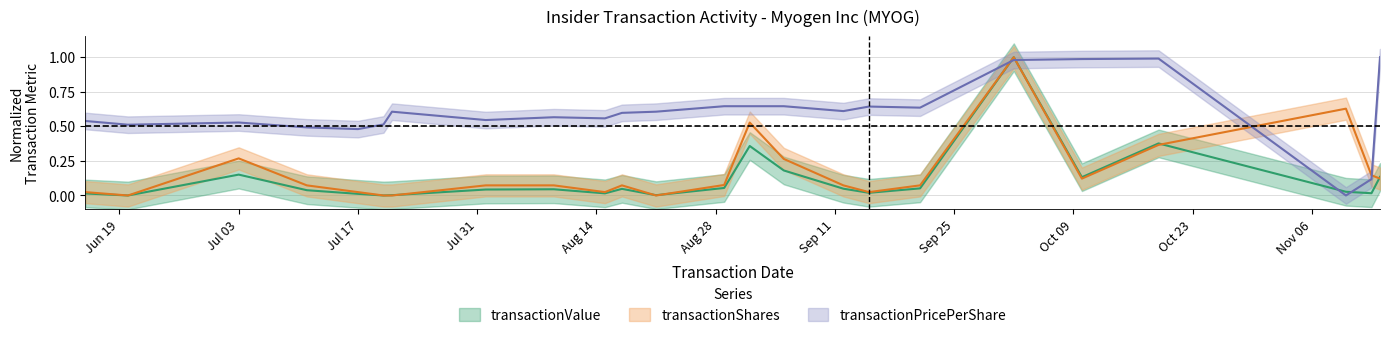

What is the sum of the transactionPricePerShare values at 2006-10-02 and 2006-08-01?

1.5